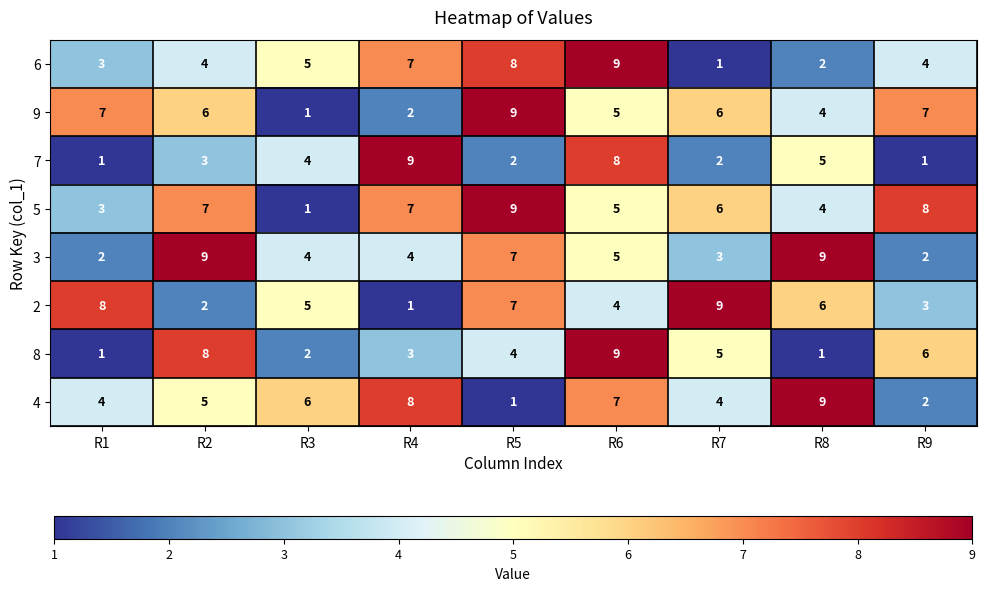

Is the value of 6 at R2 greater than the value of 5 at R4?

No